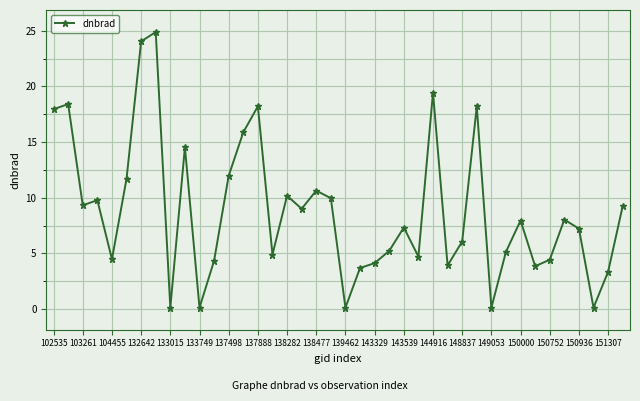

True or false: the data has more than 2 interior local peaks.

True